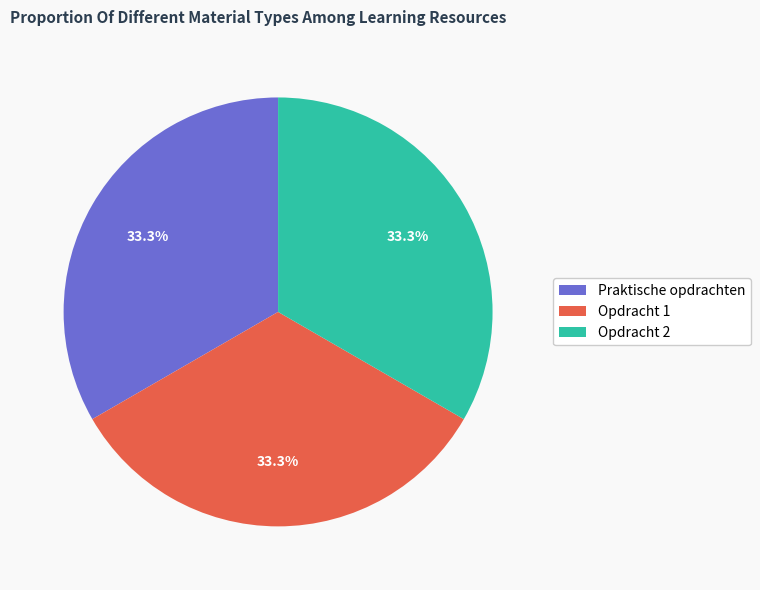

How many slices are in this pie chart?

3